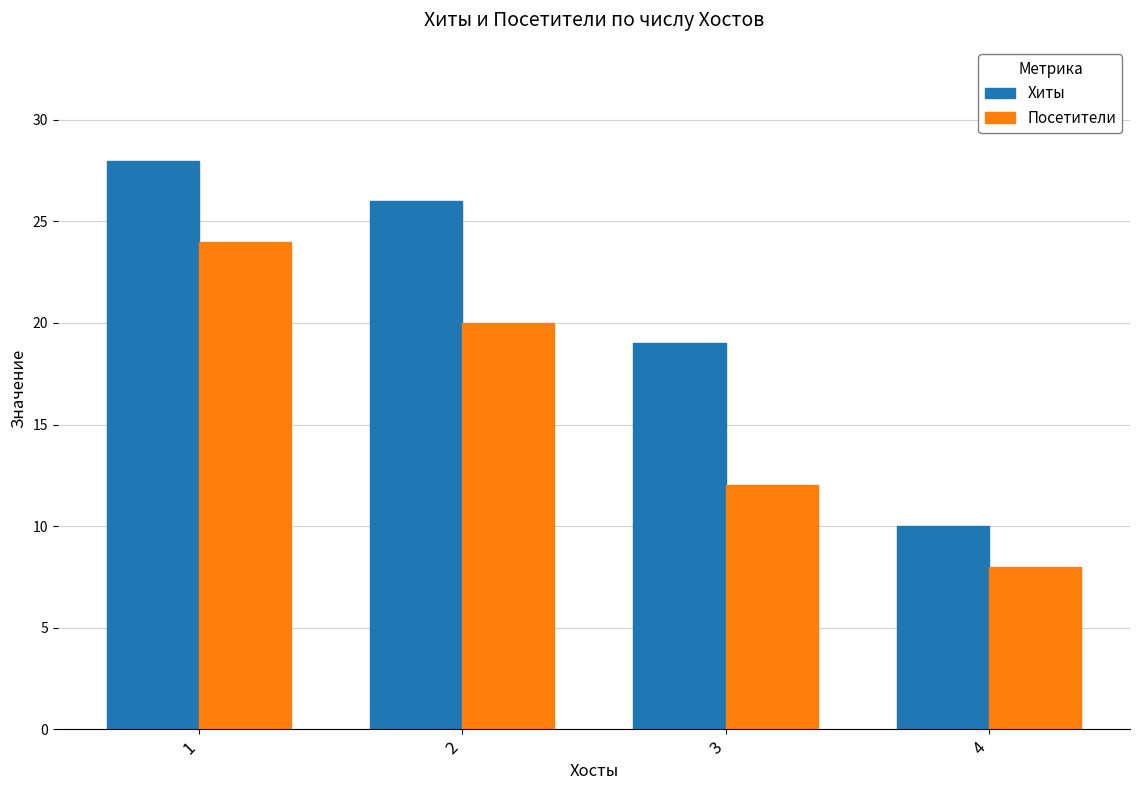

What is the value of the Хиты bar at the 4th from the left?

10